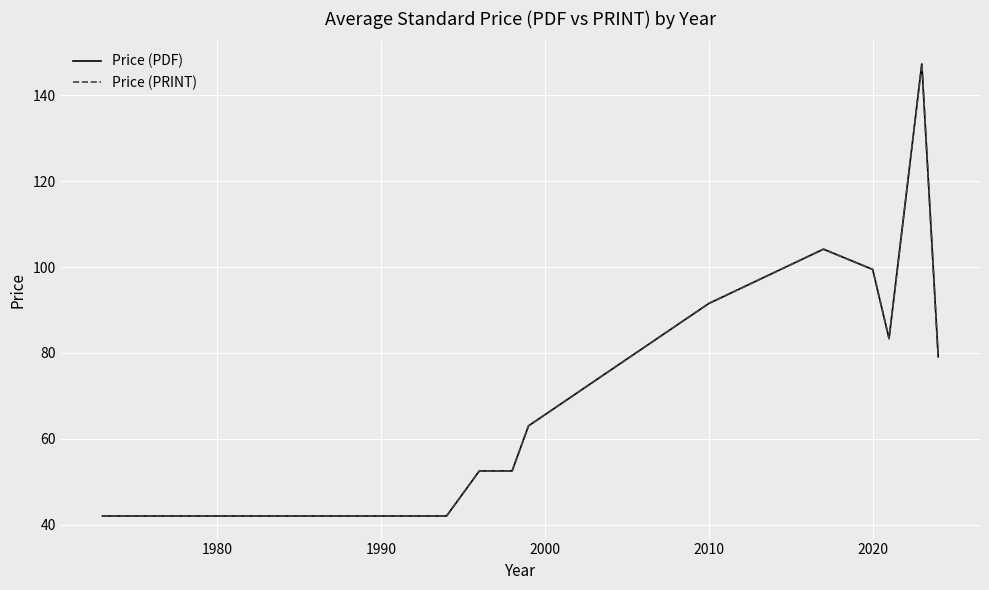

Is this an area chart (filled region under the line)?

No